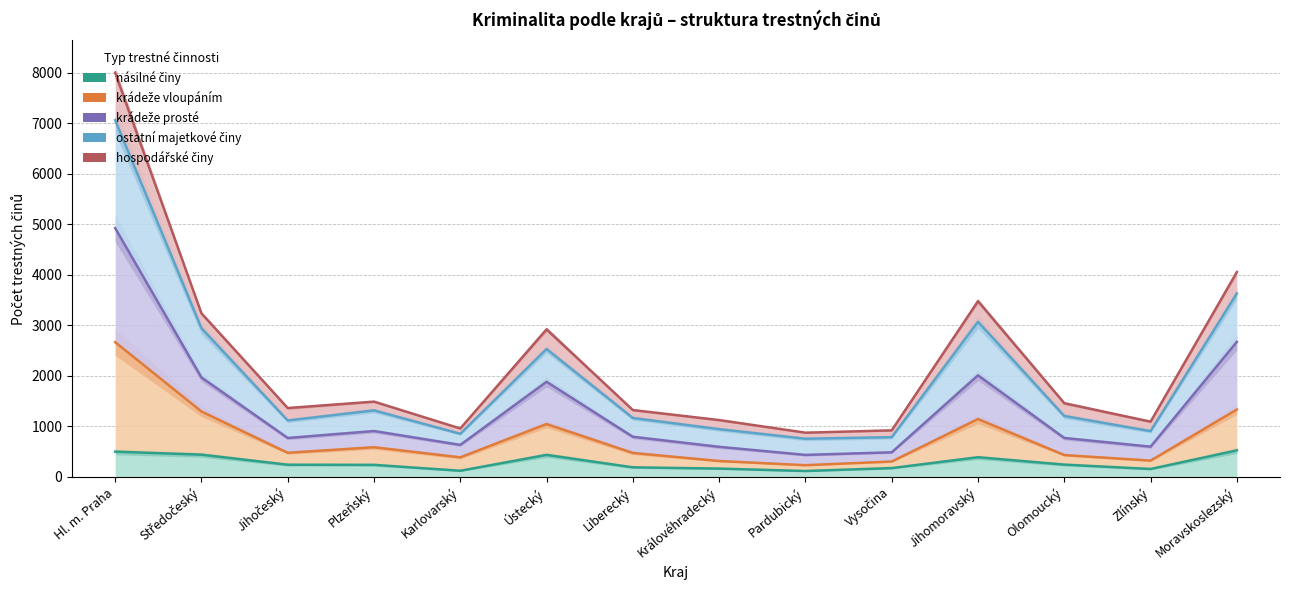

True or false: ostatní majetkové činy and násilné činy cross at least once.

False